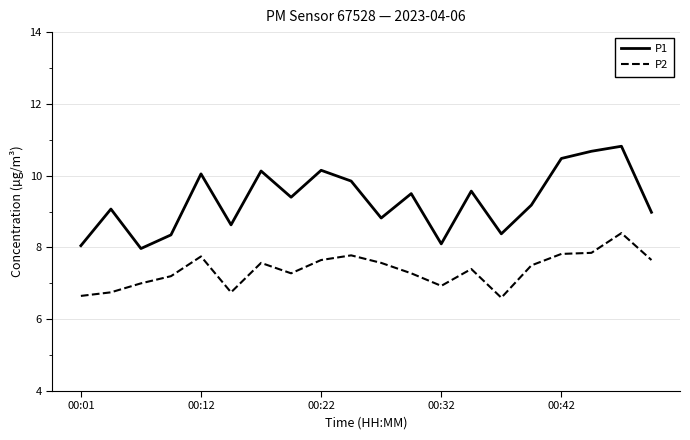

True or false: P1 and P2 intersect in this chart.

False